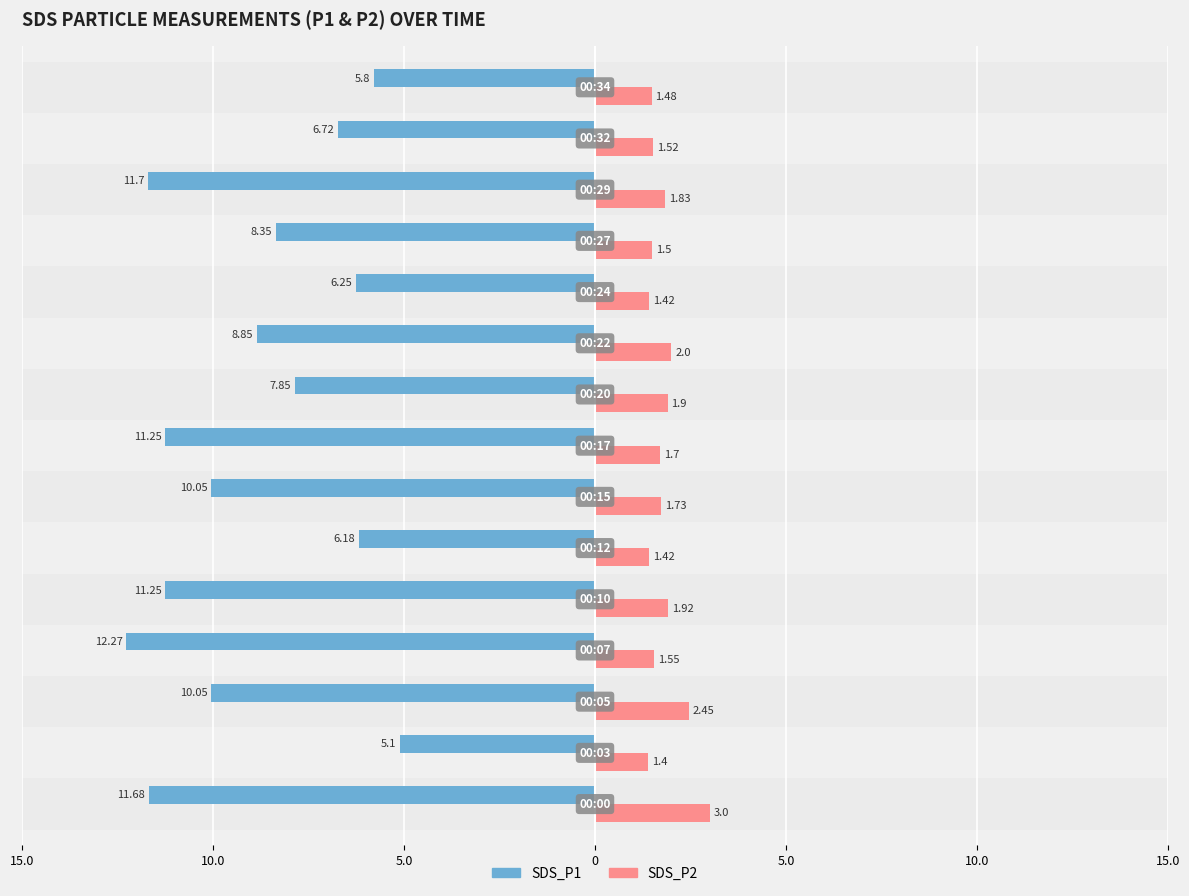

Which series has the largest range (max minus min)?

SDS_P1